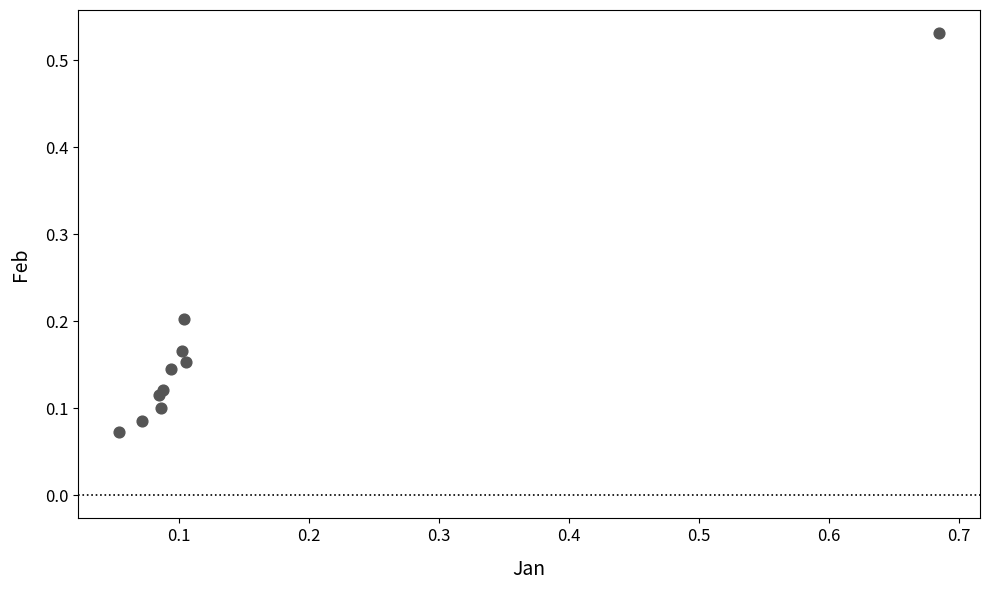

What is the range of X values (max minus min)?

0.6